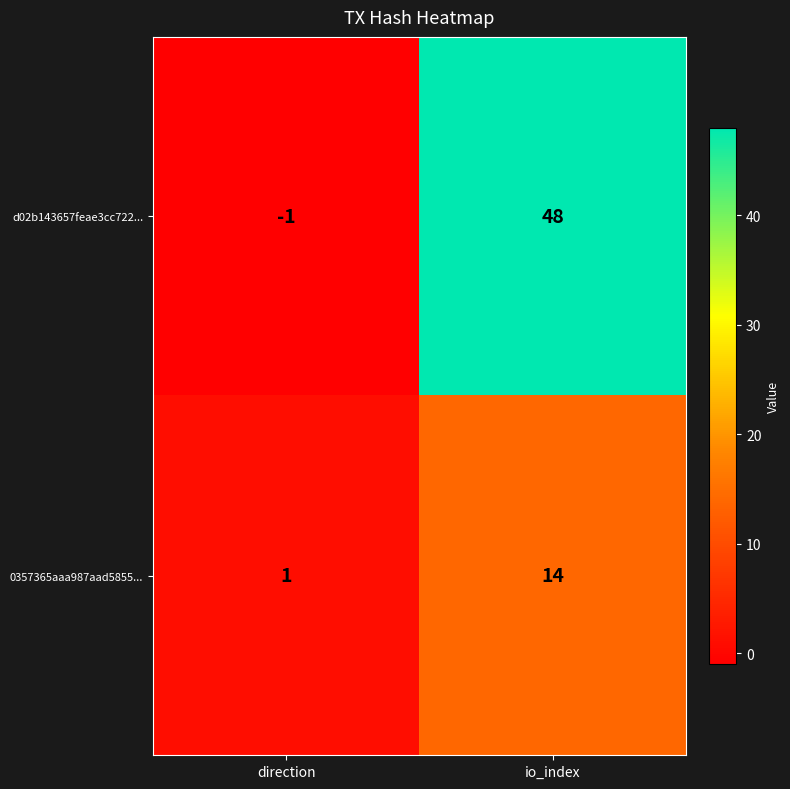

At how many categories does at least one series exceed 18?

1